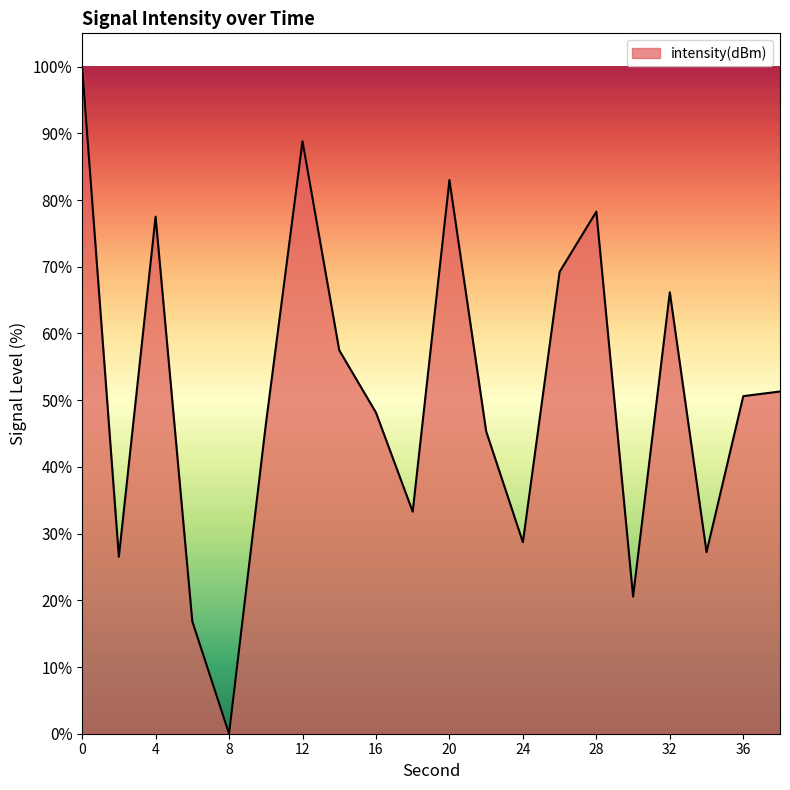

What is the greatest value displayed?

100.0